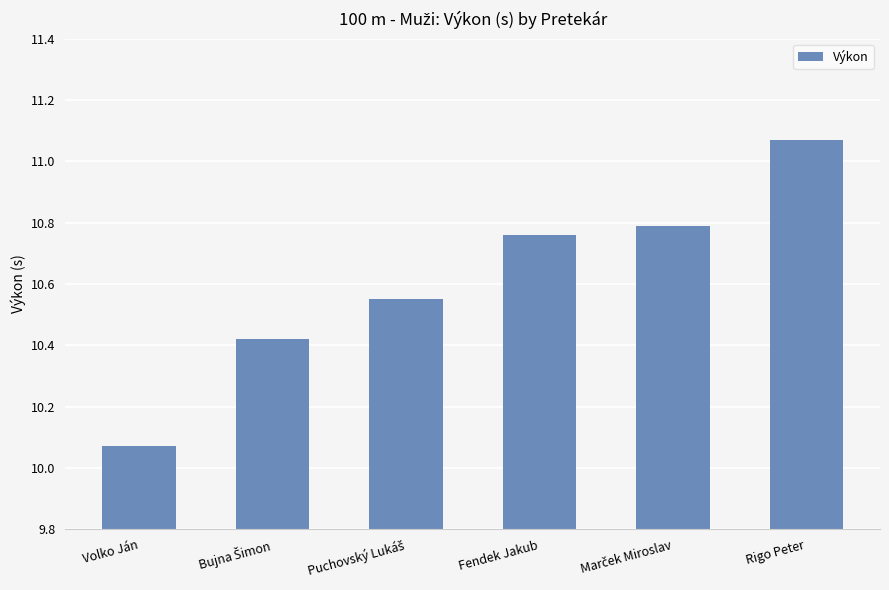

What is the sum of all values?

63.7